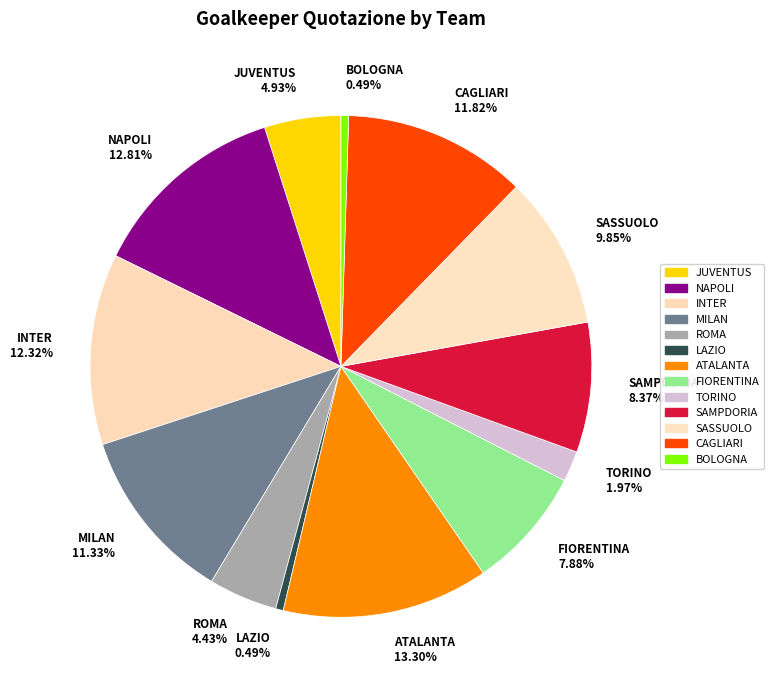

To the nearest percent, what is the combined percentage of INTER and CAGLIARI?

24%